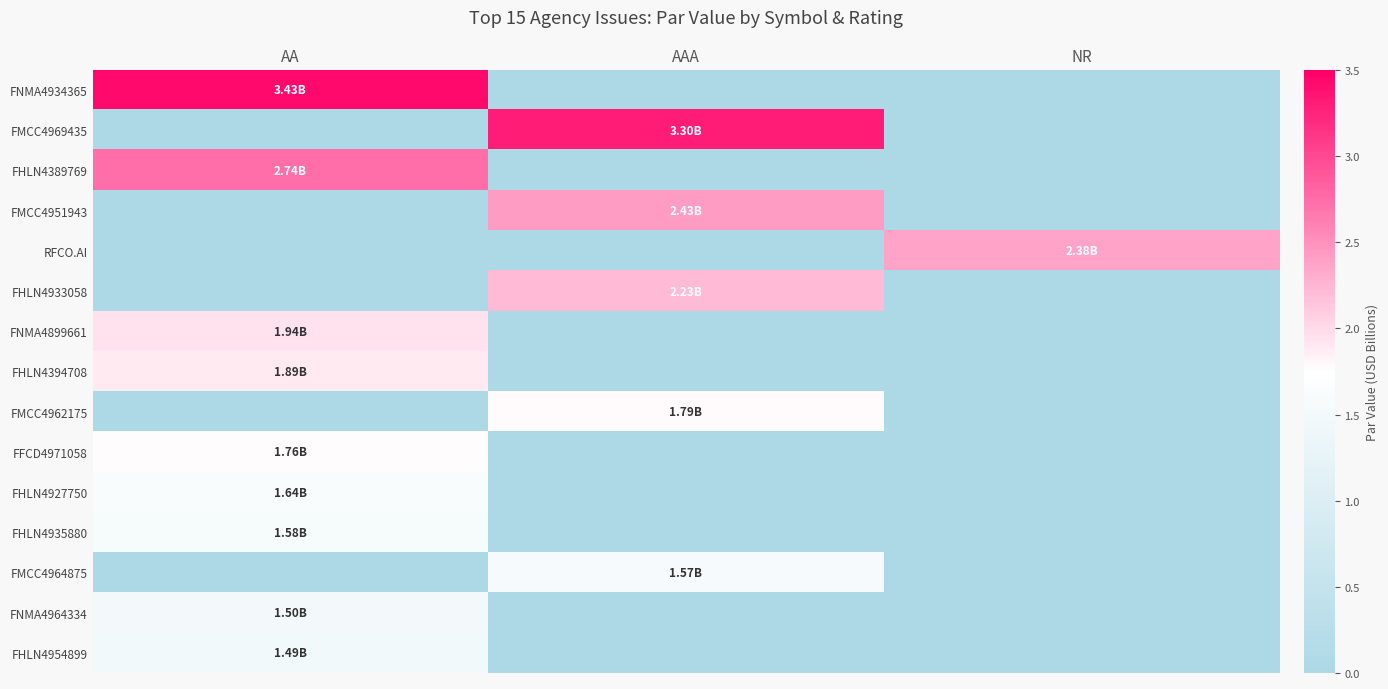

Which series has the widest spread of values?

FNMA4934365